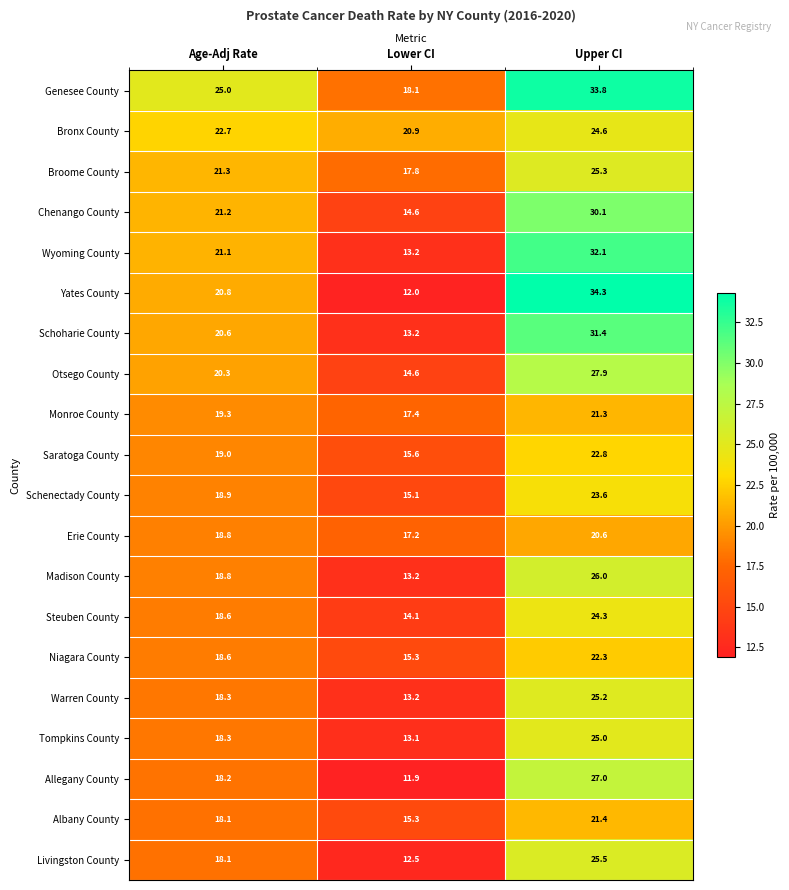

List the labels in order of Erie County value, largest first.

Upper CI, Age-Adj Rate, Lower CI